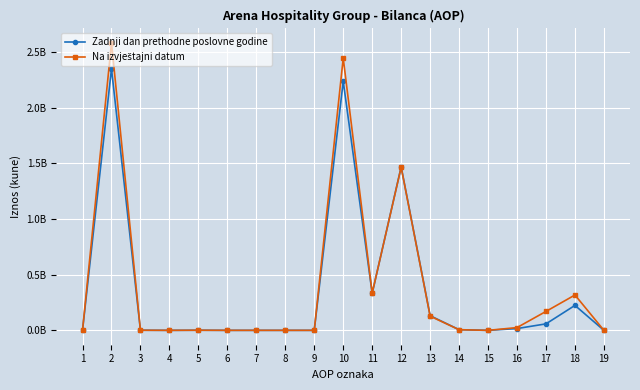

At which category is the sum across all series the highest?

2